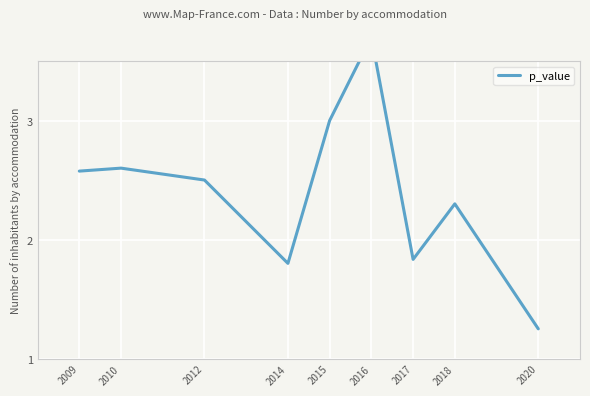

Is it true that the value at 2014 is 2.4?

False